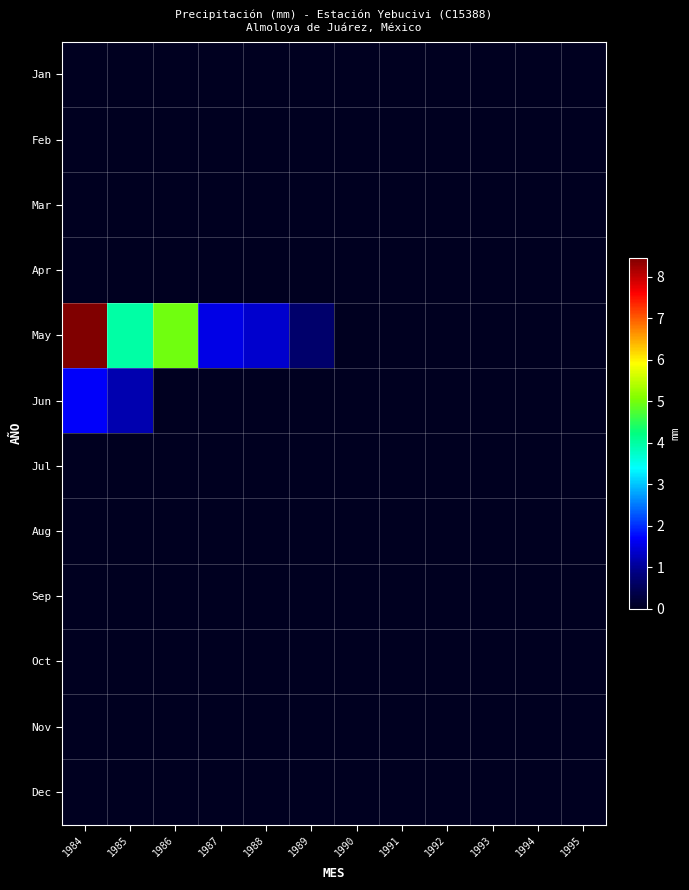

At how many categories does at least one series exceed 1?

5